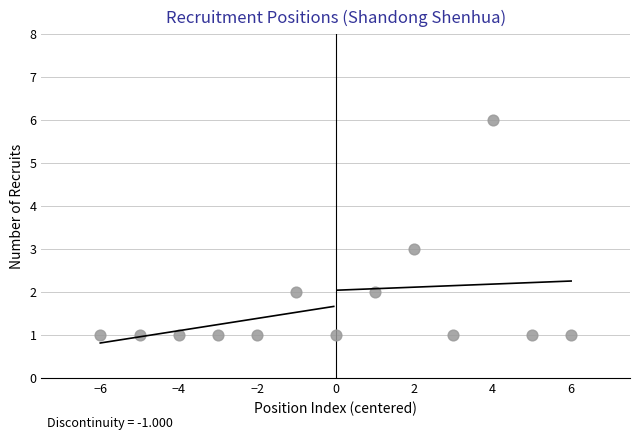

What is the range of X values (max minus min)?

12